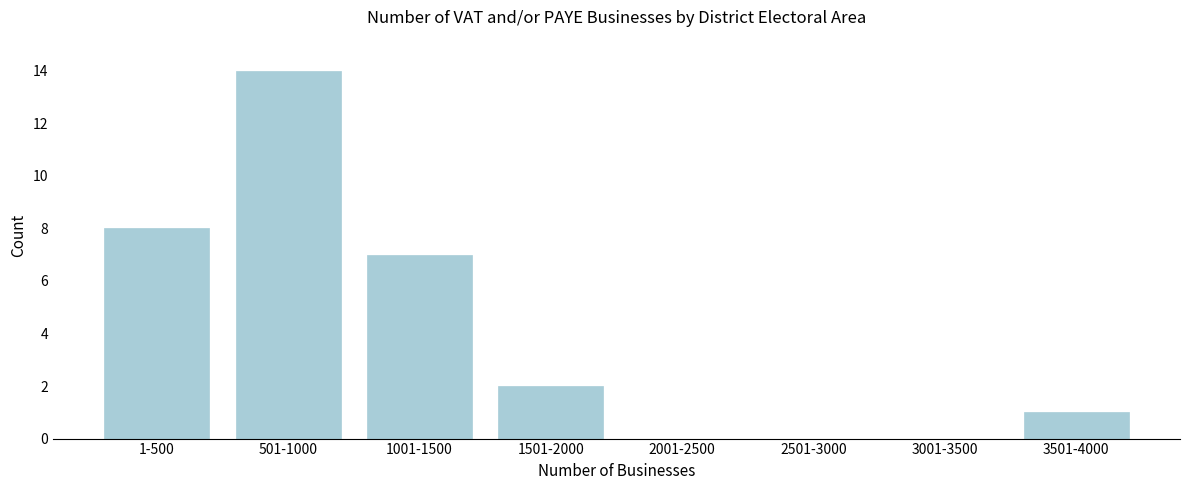

Reading left to right, extract all data points from this chart.

1-500=8	501-1000=14	1001-1500=7	1501-2000=2	2001-2500=0	2501-3000=0	3001-3500=0	3501-4000=1